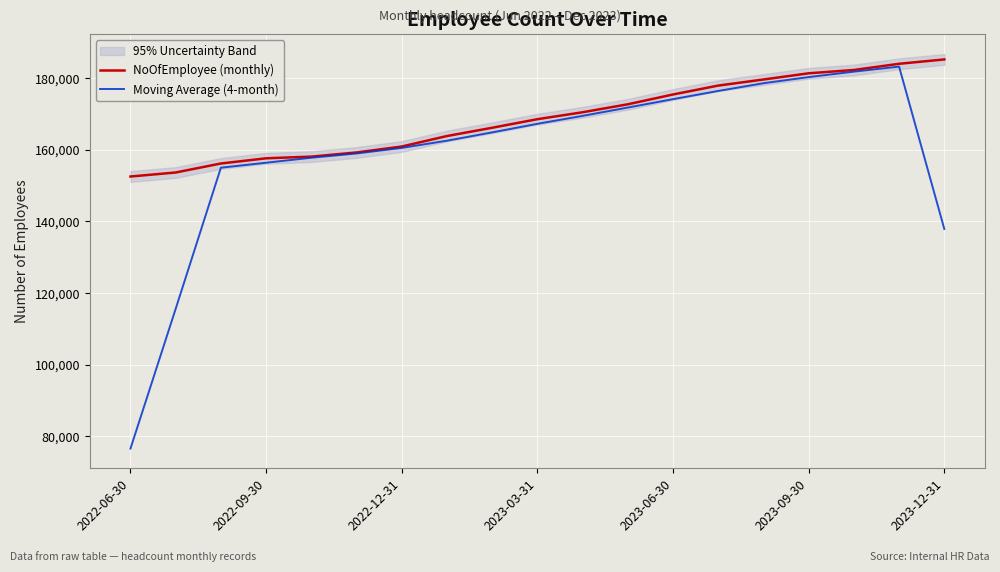

Which series has the largest range (max minus min)?

Moving Average (4-month)